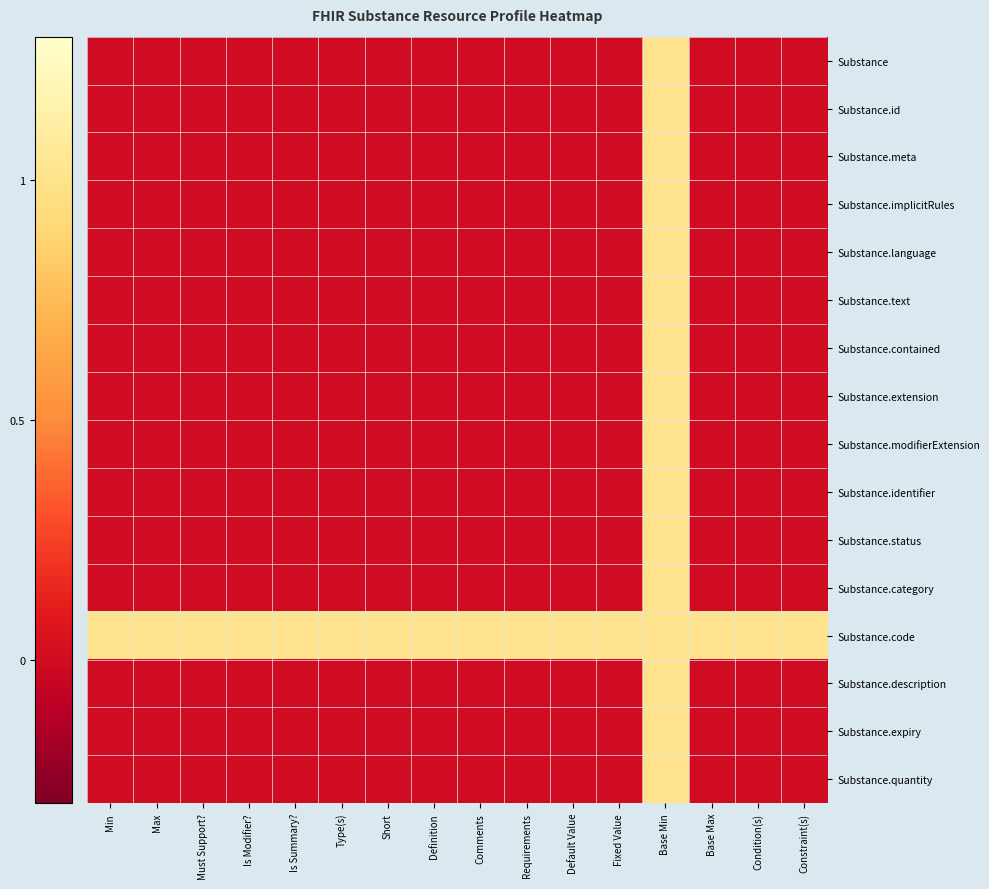

What is the greatest value displayed?

1